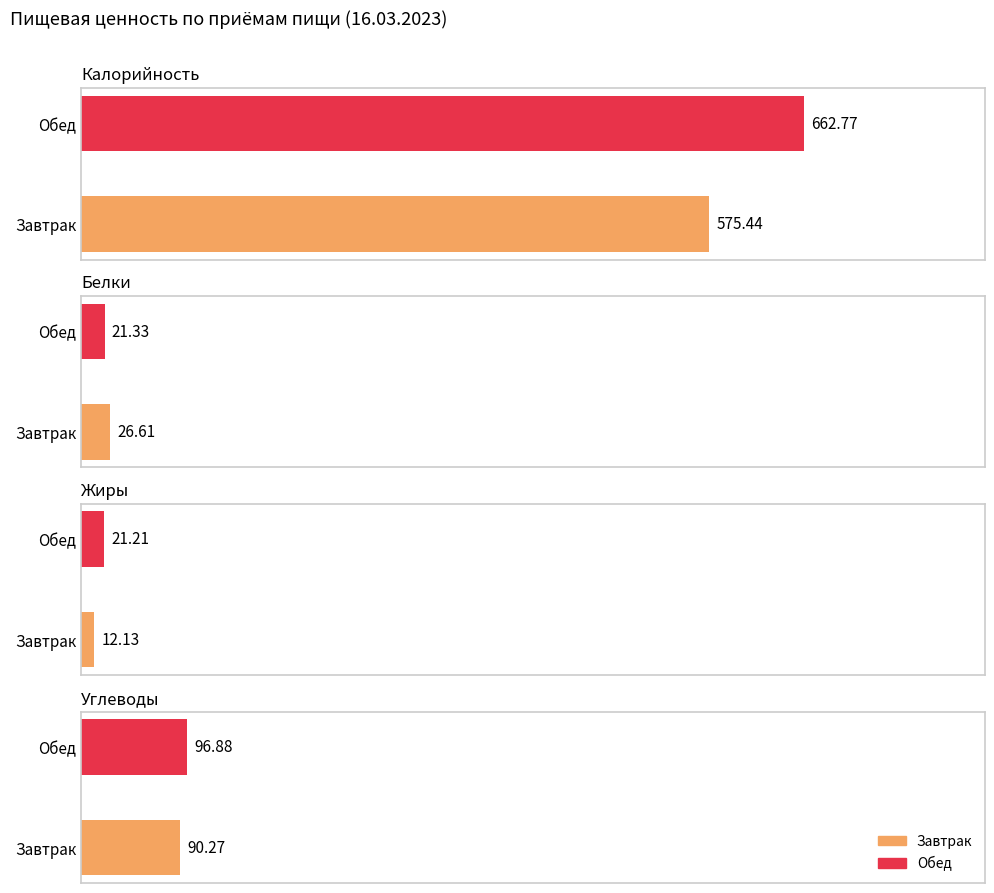

At which label is Жиры closest to 16?

Завтрак